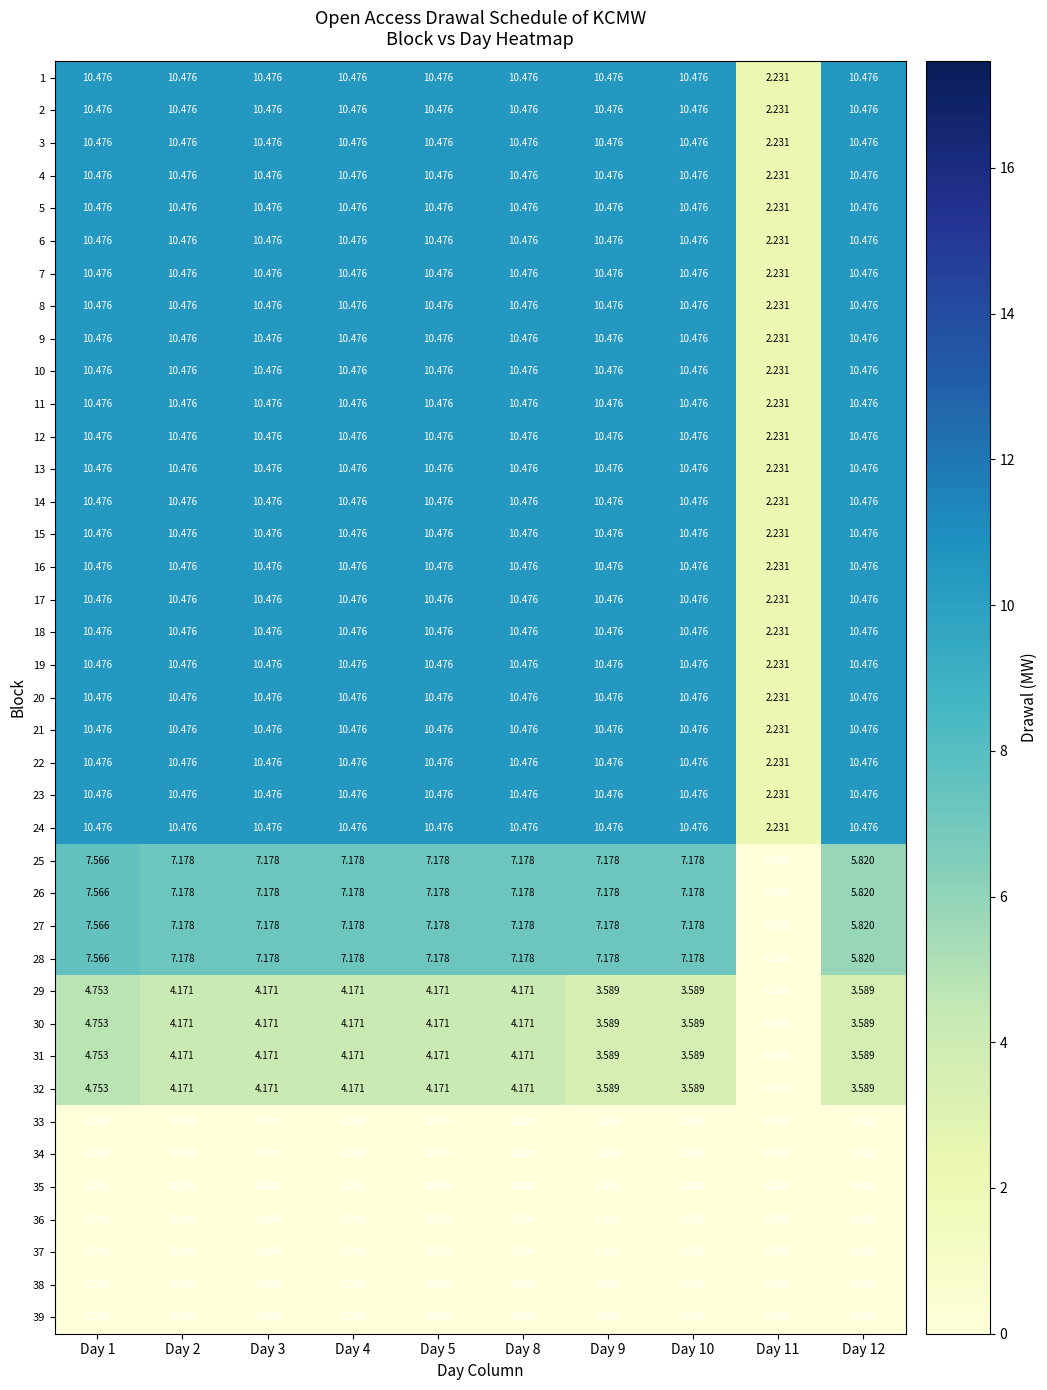

Is the value of 39 at Day 9 greater than the value of 2 at Day 10?

No